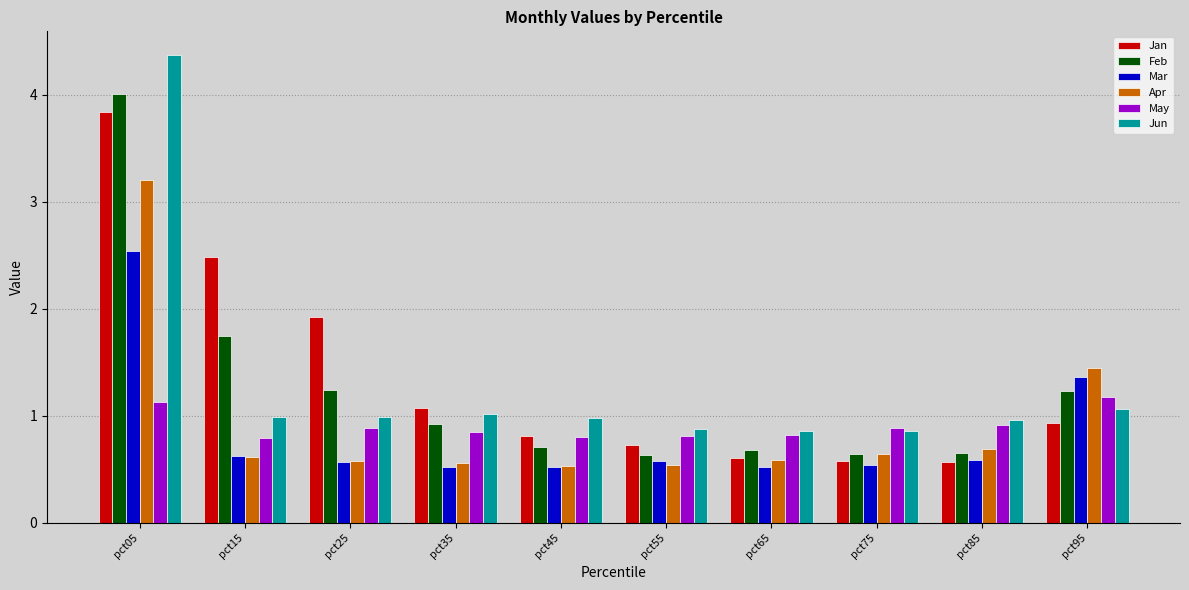

How many groups of bars are there?

10